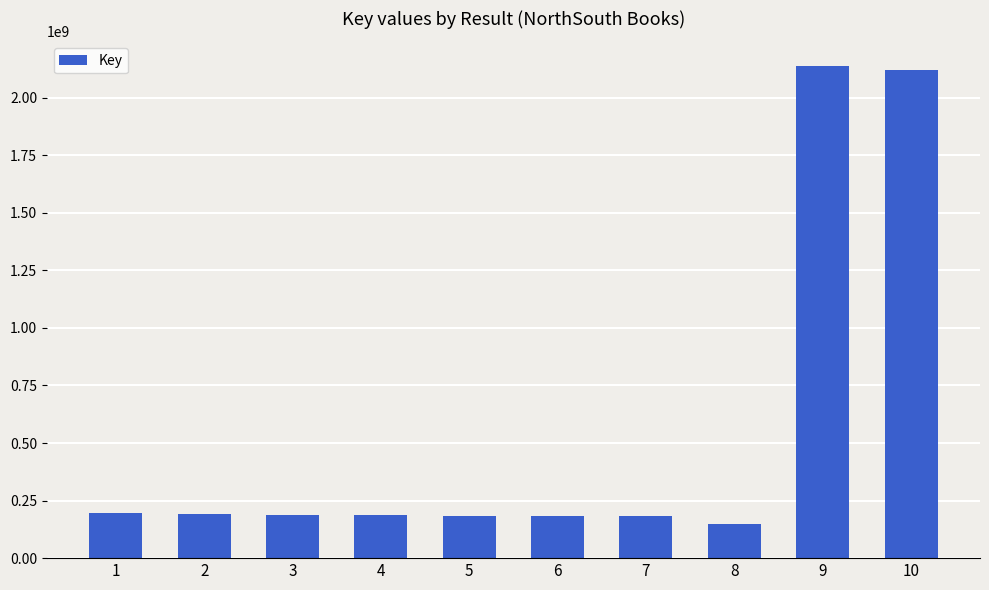

How many data points are less than 187940138?

5